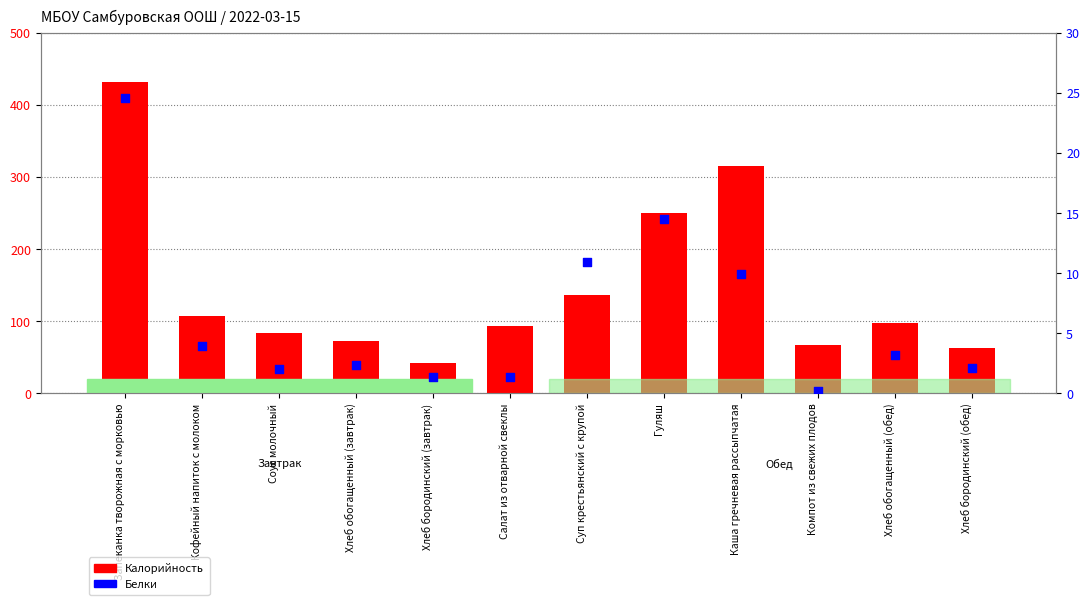

Which series contains the highest Y value?

Калорийность